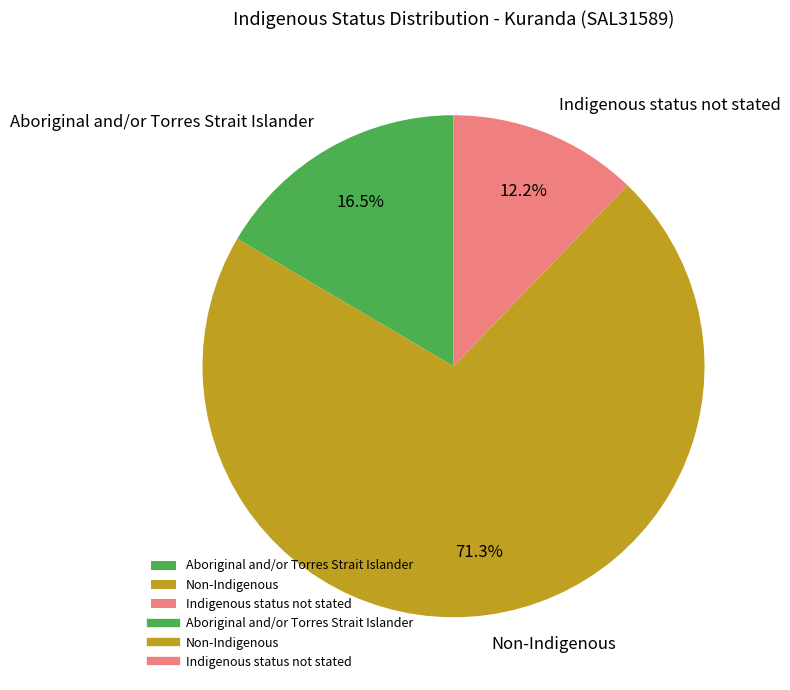

Does any single category account for the majority?

Yes